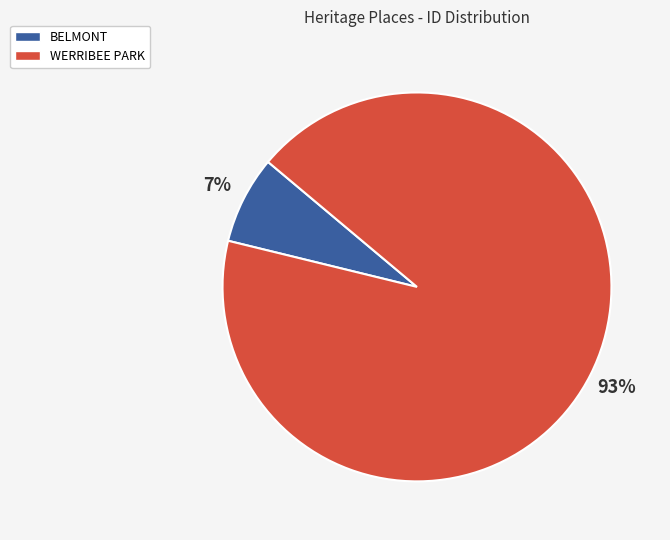

To the nearest percent, what percentage of the pie is BELMONT?

7%